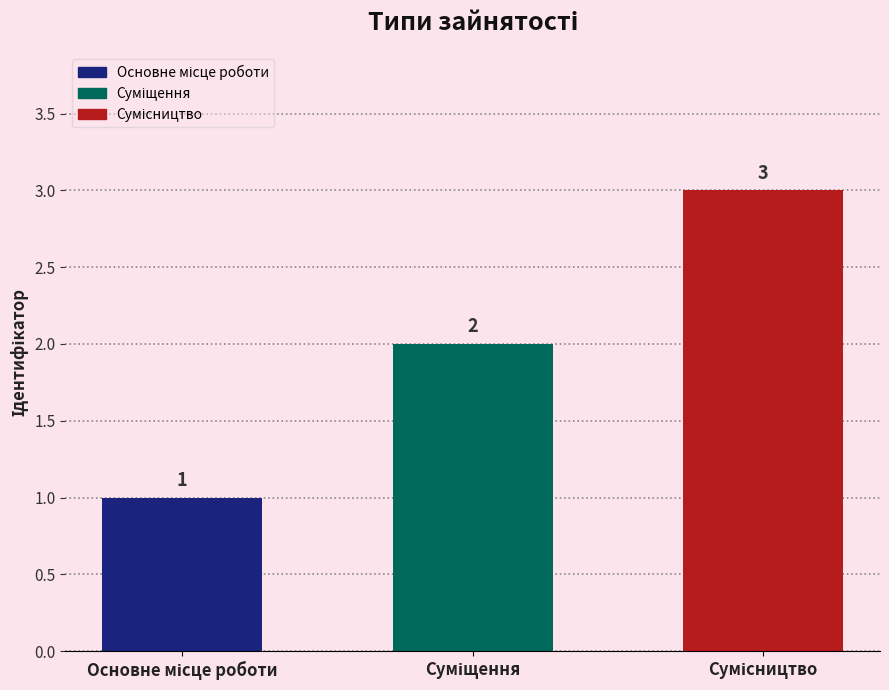

What is the smallest value displayed?

1